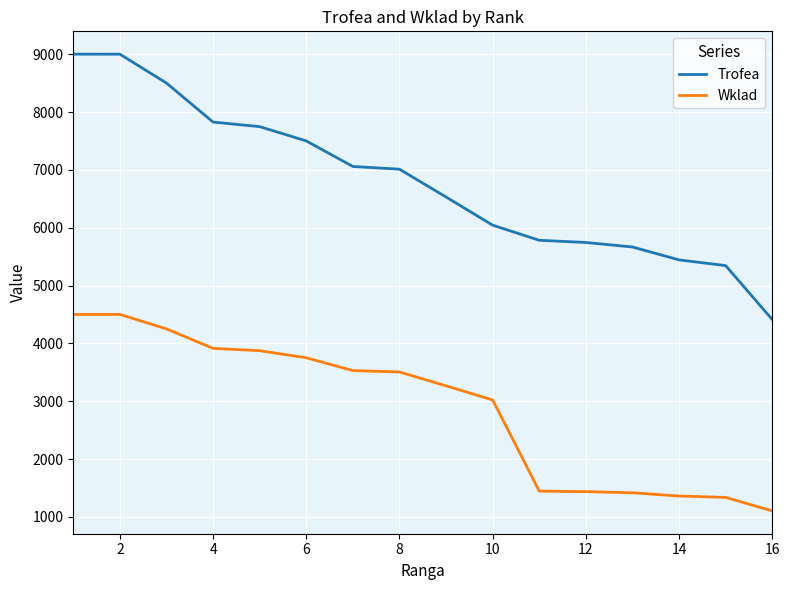

What are all the series names shown in the legend?

Trofea, Wklad